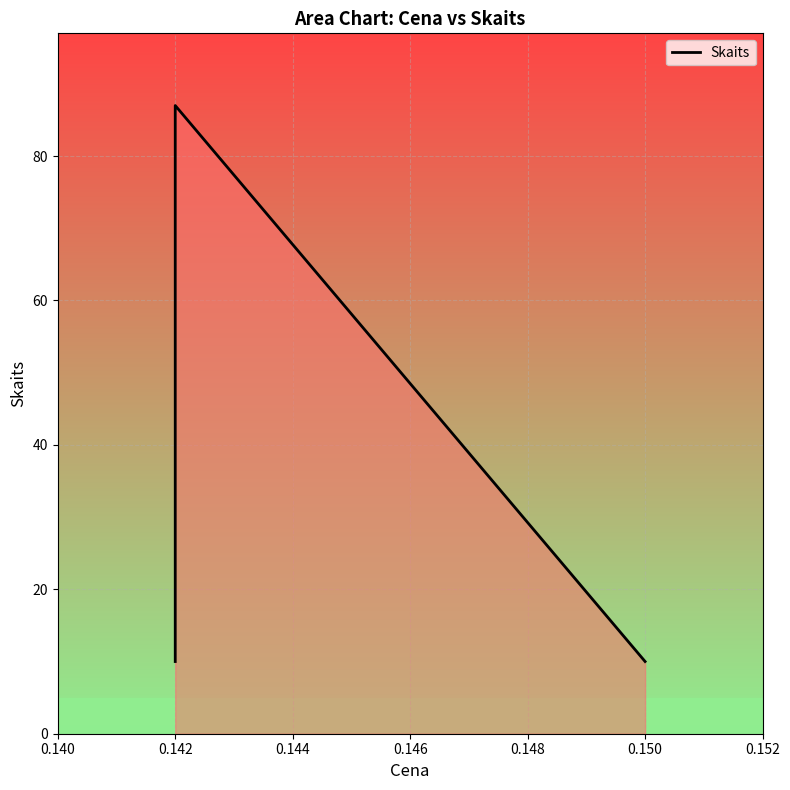

What is the value of the 1st point from the left?

10